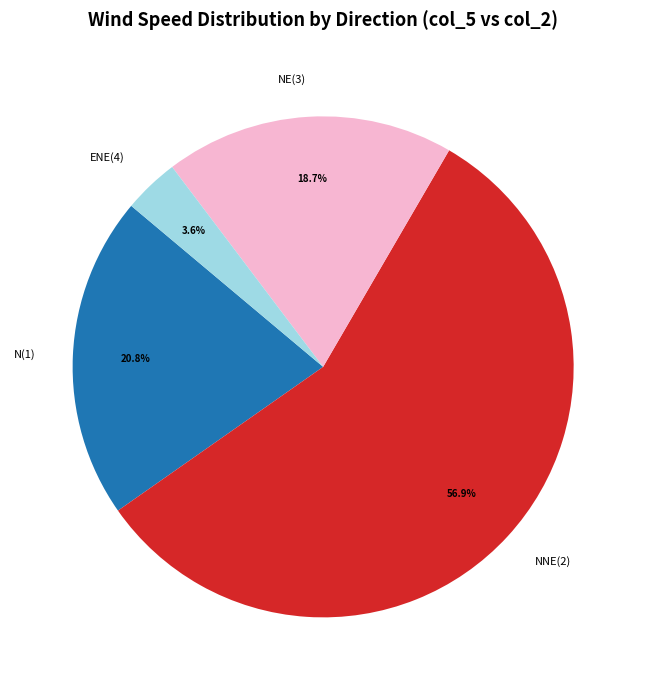

Which category has the biggest portion of the pie?

NNE(2)